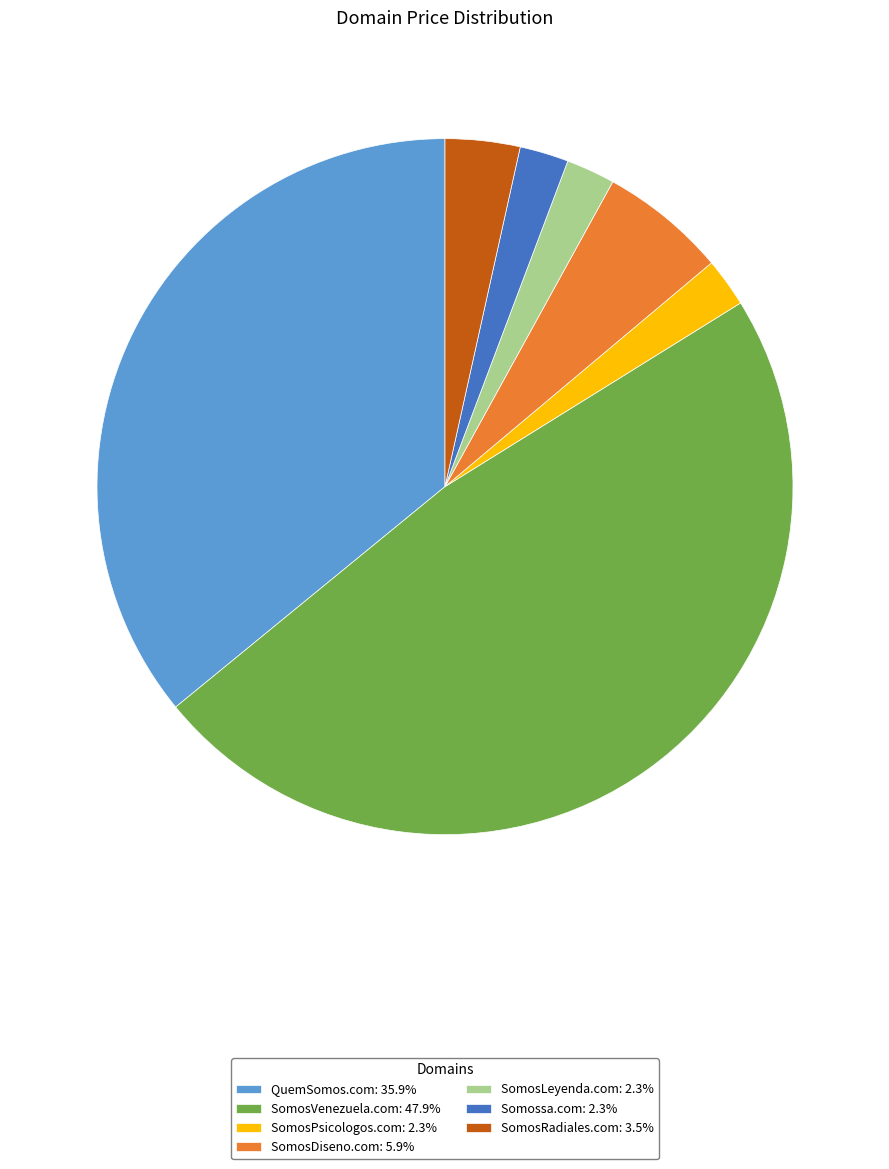

Which has a higher value, SomosPsicologos.com or SomosDiseno.com?

SomosDiseno.com